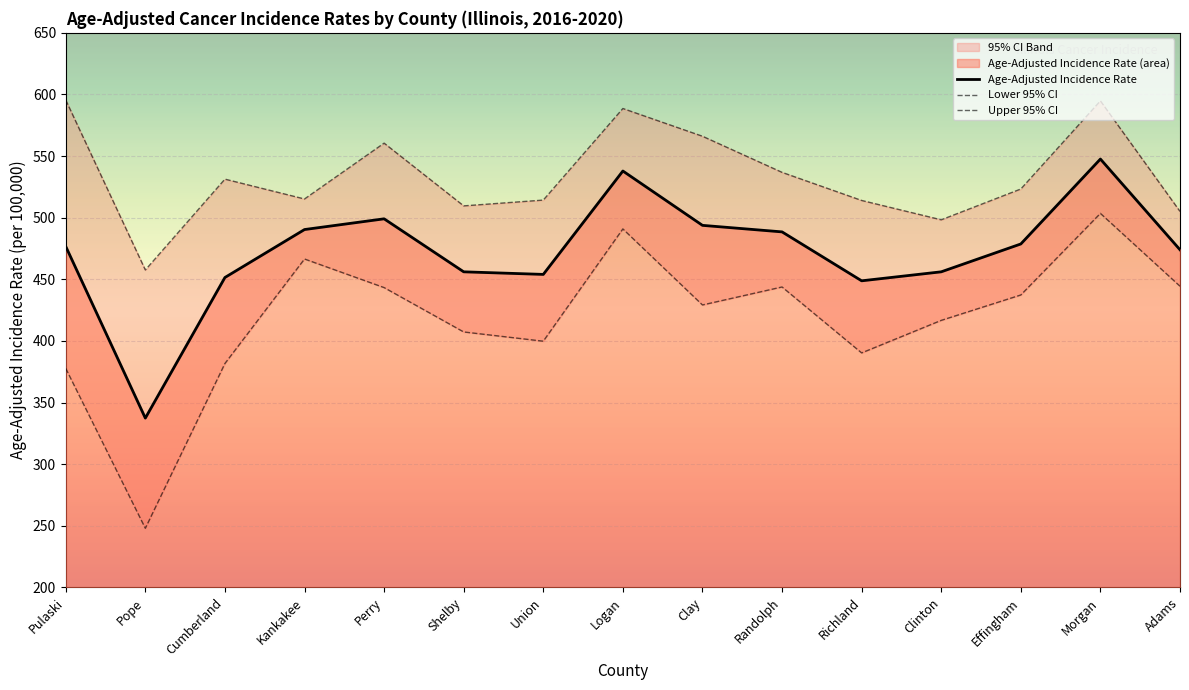

Is it true that Age-Adjusted Incidence Rate equals 258.0 at Kankakee?

False